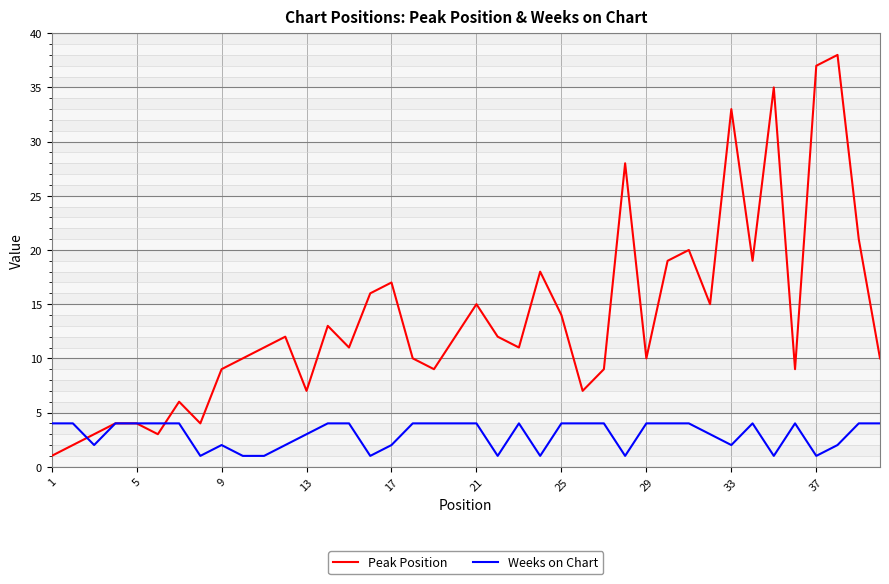

Which series has the largest total across all categories?

Peak Position